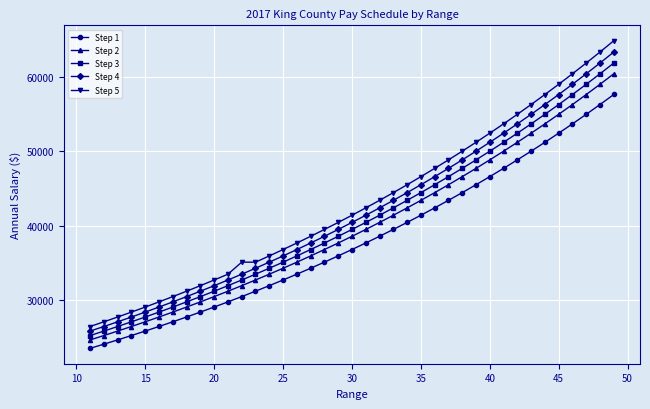

What is the average value of the Step 5 series?

42897.6